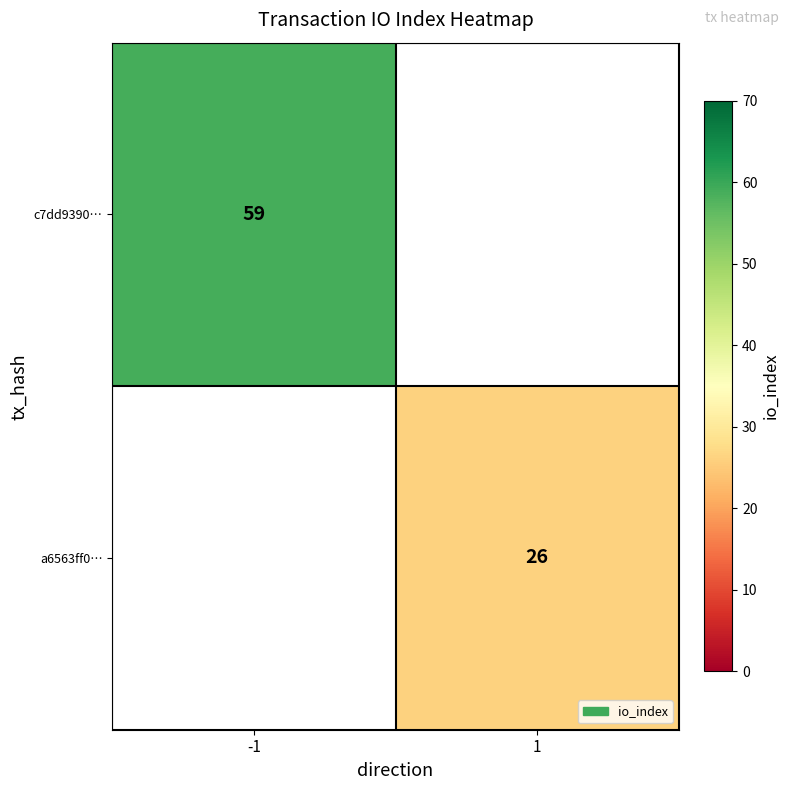

At how many categories does at least one series exceed 37?

1